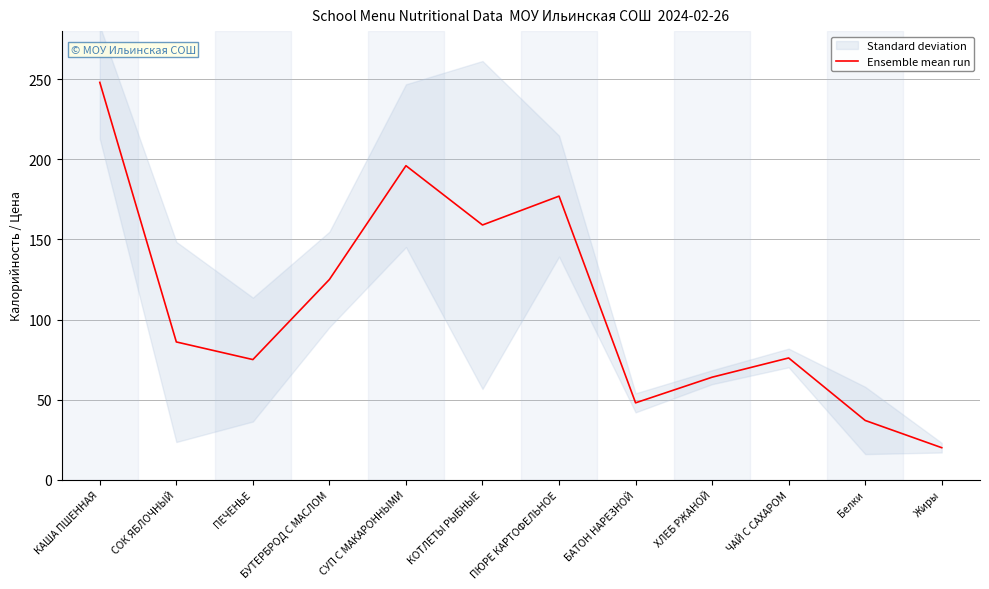

What is the change in value from СУП С МАКАРОННЫМИ to БАТОН НАРЕЗНОЙ?

-148